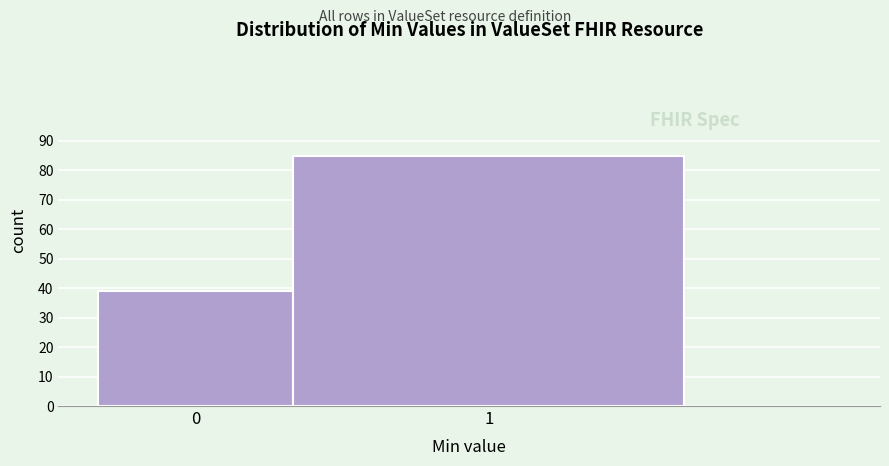

Reading left to right, list all the values displayed in this chart.

39	85